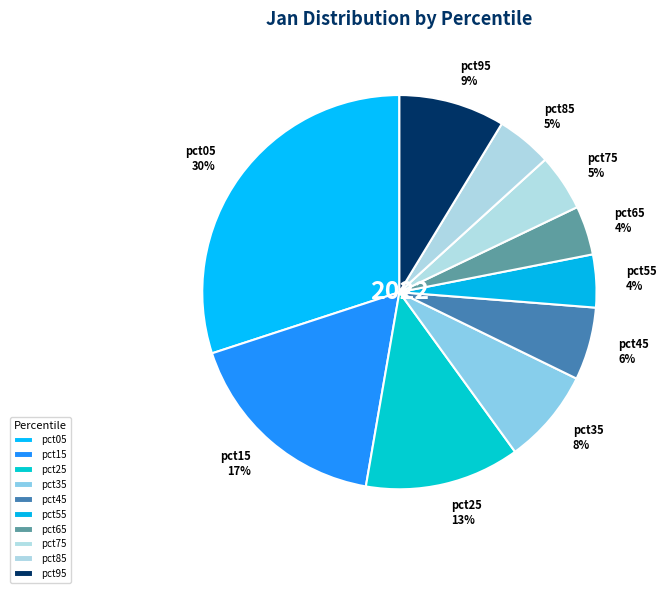

The pct25 slice represents 25% of the pie. True or false?

False